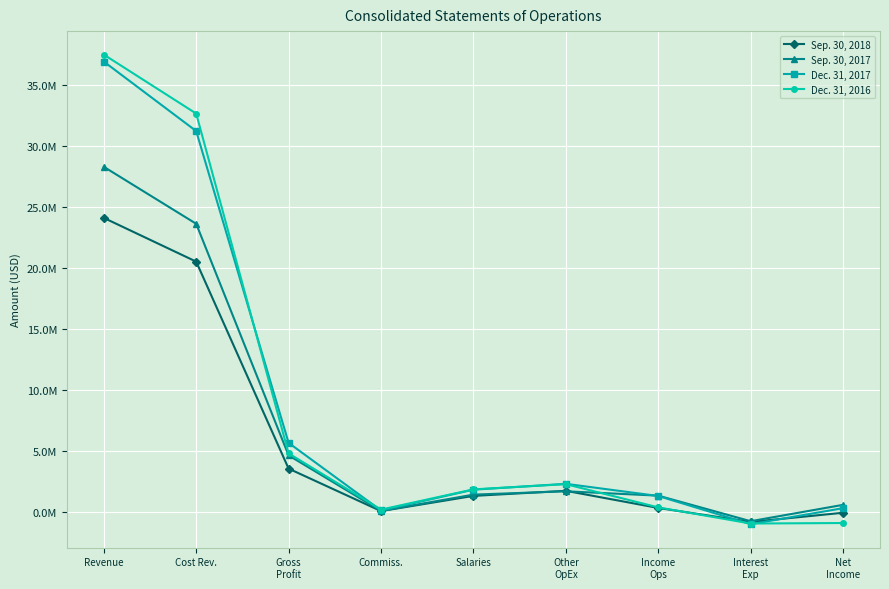

Where is Dec. 31, 2016 nearest to the value 18304512?

Gross
Profit